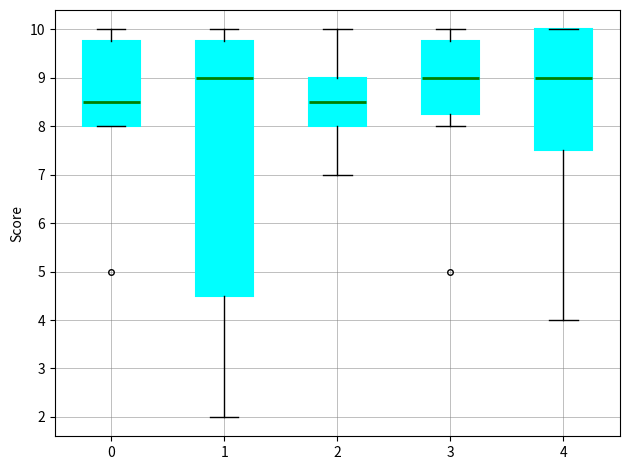

Comparing the boxes themselves (not the whiskers), which one is the tallest?

1